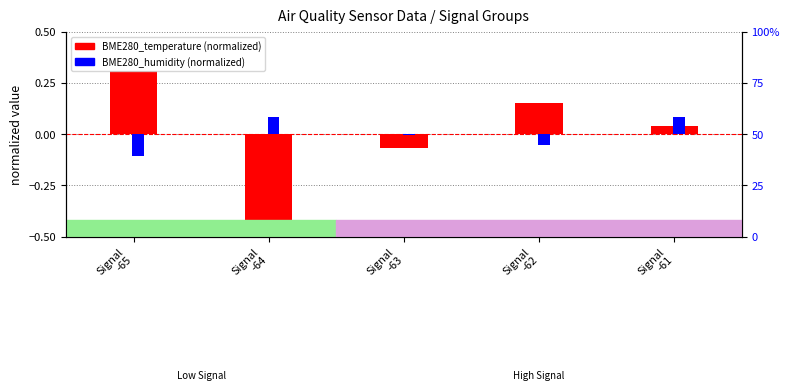

List the labels in order of BME280_temperature (normalized) value, smallest first.

Signal
-64, Signal
-63, Signal
-61, Signal
-62, Signal
-65